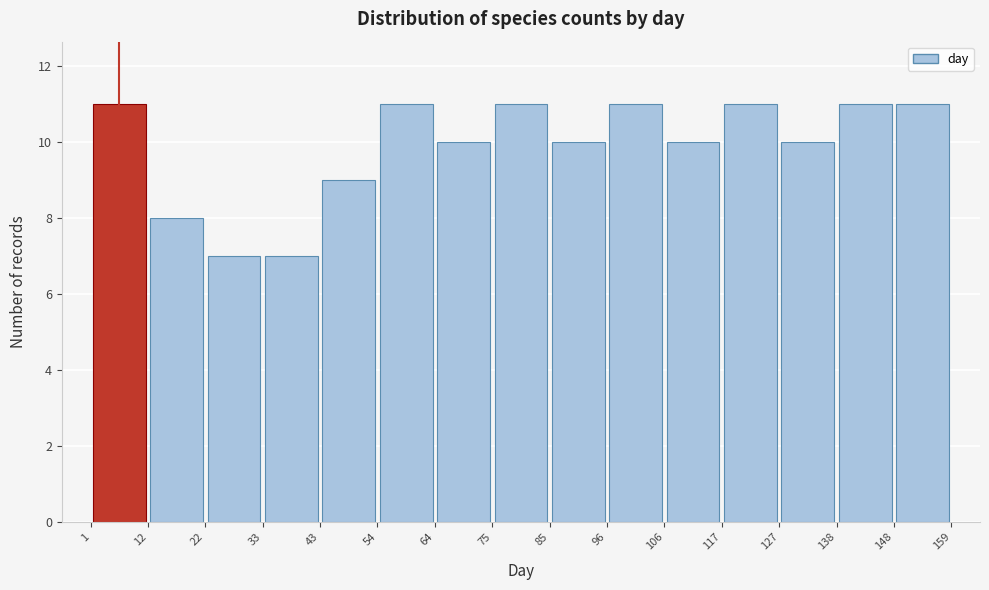

Reading left to right, list every bar in this chart as the range it spans on the x-axis followed by its height. The values are not printed on the chart, so give them approximately, as read against the axis.

1 to 12: 11
12 to 22: 8
22 to 33: 7
33 to 43: 7
43 to 54: 9
54 to 64: 11
64 to 75: 10
75 to 85: 11
85 to 96: 10
96 to 106: 11
106 to 117: 10
117 to 127: 11
127 to 138: 10
138 to 148: 11
148 to 159: 11